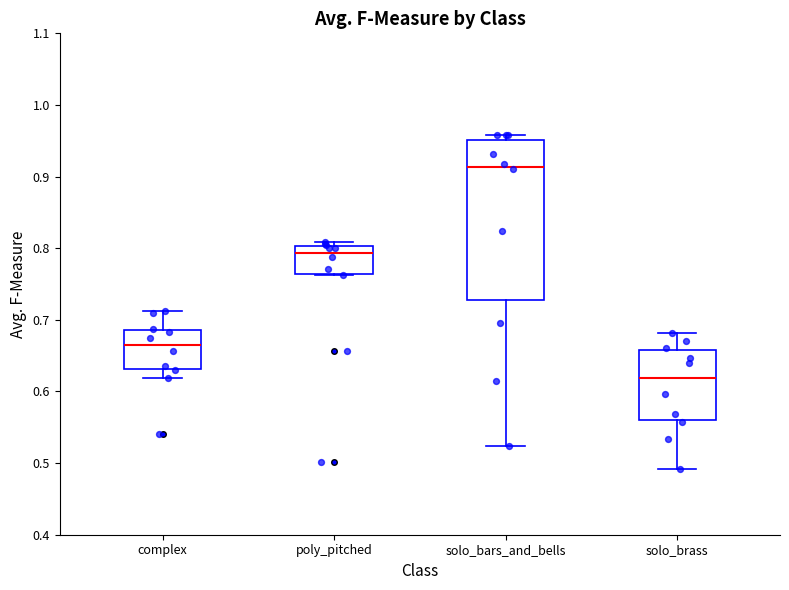

Reading left to right, transcribe this box plot: for each box, give where its median line is, the range the box spans, and where its two whiskers end, as read against the y-axis. The values are not printed on the chart, so give them approximately, as read against the axis.

complex: median 0.67, box 0.63 to 0.69, whiskers 0.62 to 0.71
poly_pitched: median 0.79, box 0.76 to 0.80, whiskers 0.76 to 0.81
solo_bars_and_bells: median 0.91, box 0.73 to 0.95, whiskers 0.52 to 0.96
solo_brass: median 0.62, box 0.56 to 0.66, whiskers 0.49 to 0.68